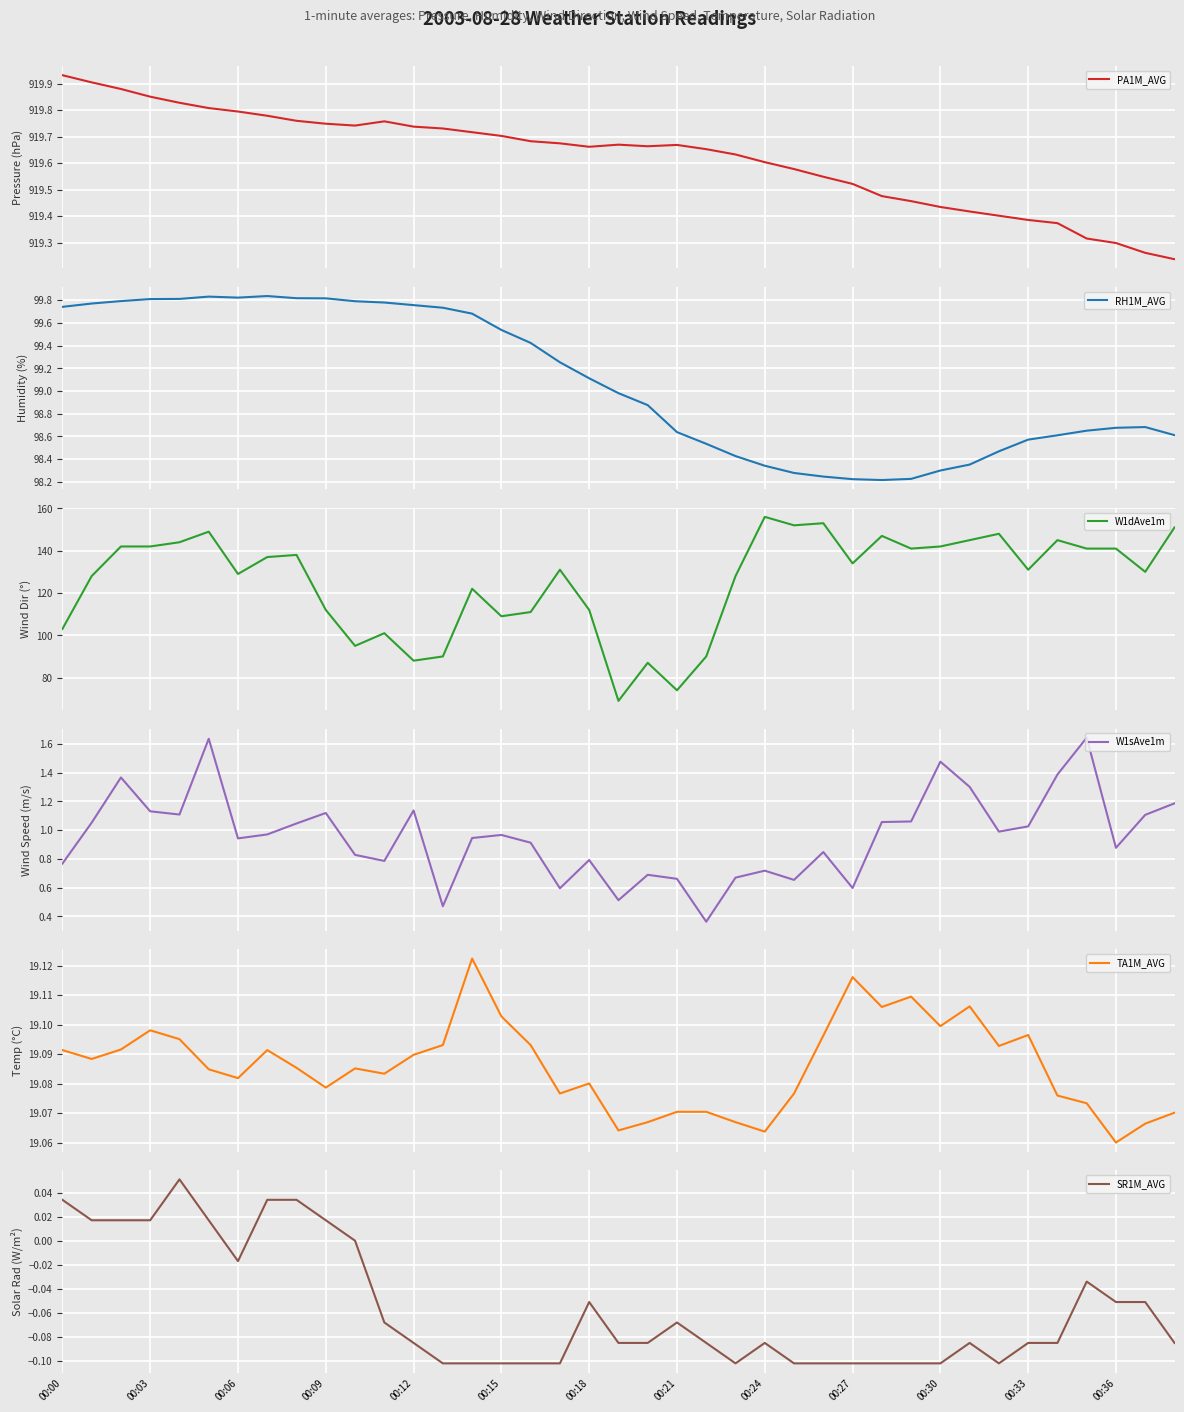

True or false: W1sAve1m and TA1M_AVG cross at least once.

False